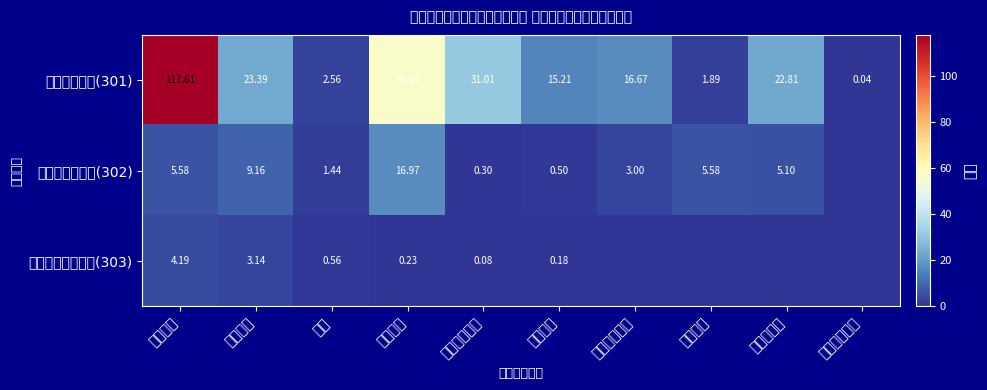

How many values in 商品和服务支出(302) are above zero?

9